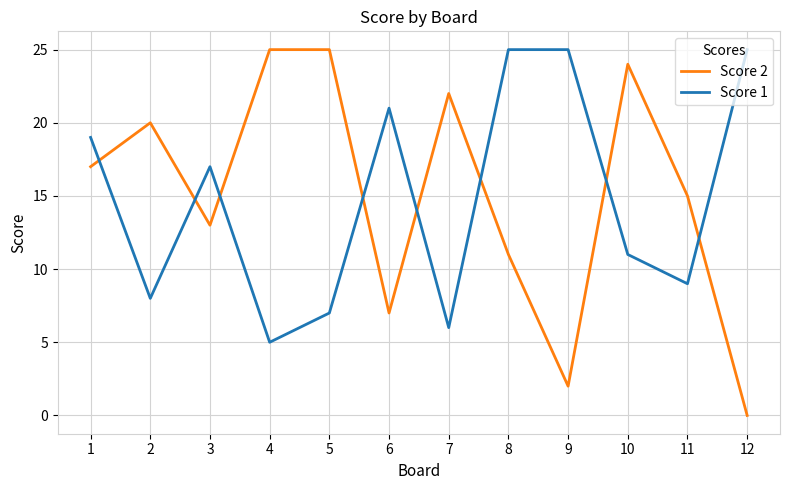

Is this an area chart (filled region under the line)?

No